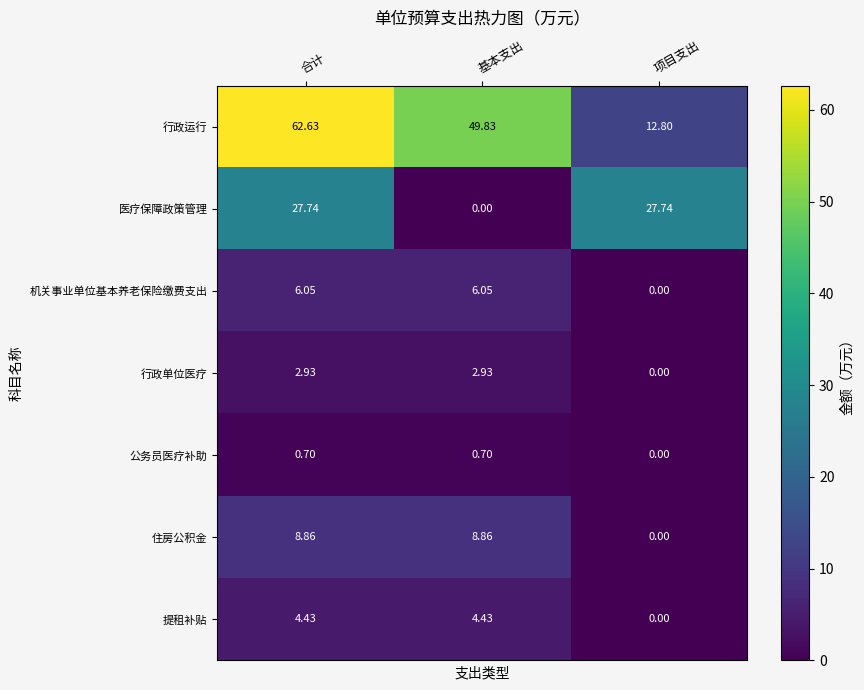

At which category is the sum across all series the highest?

合计